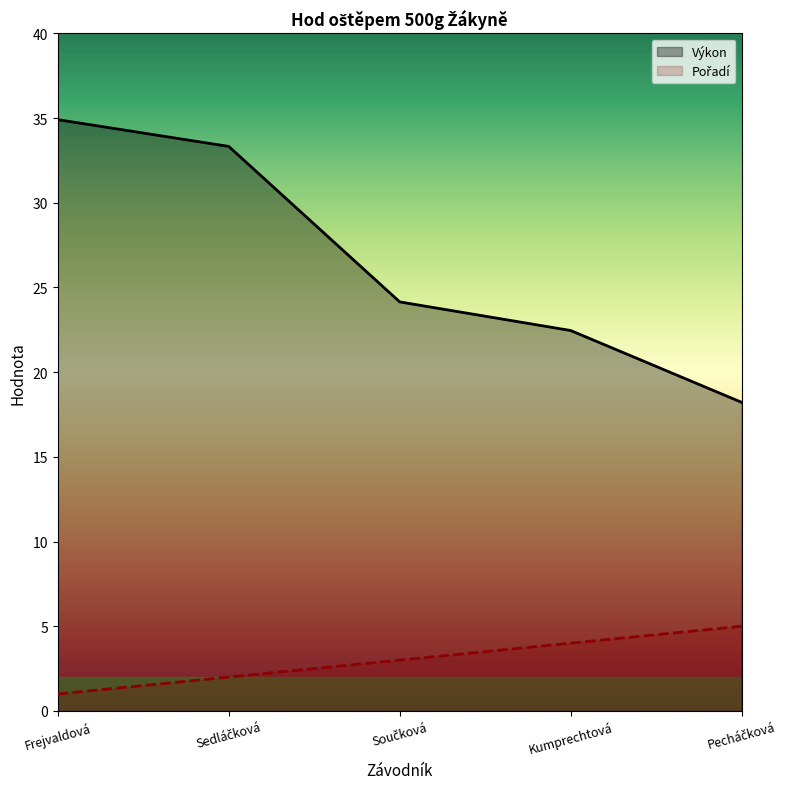

What is the difference between the highest and lowest values at Součková?

21.1